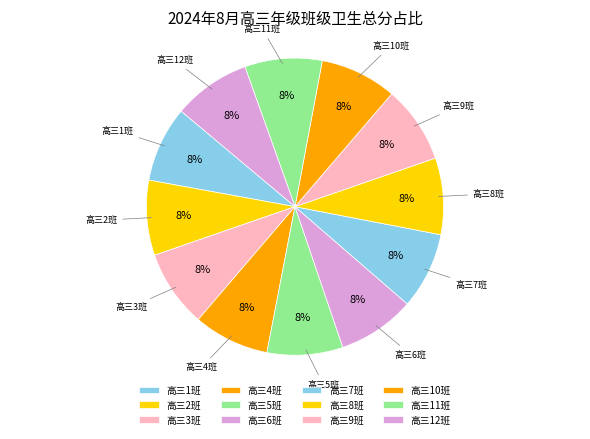

How many segments does this pie chart have?

12